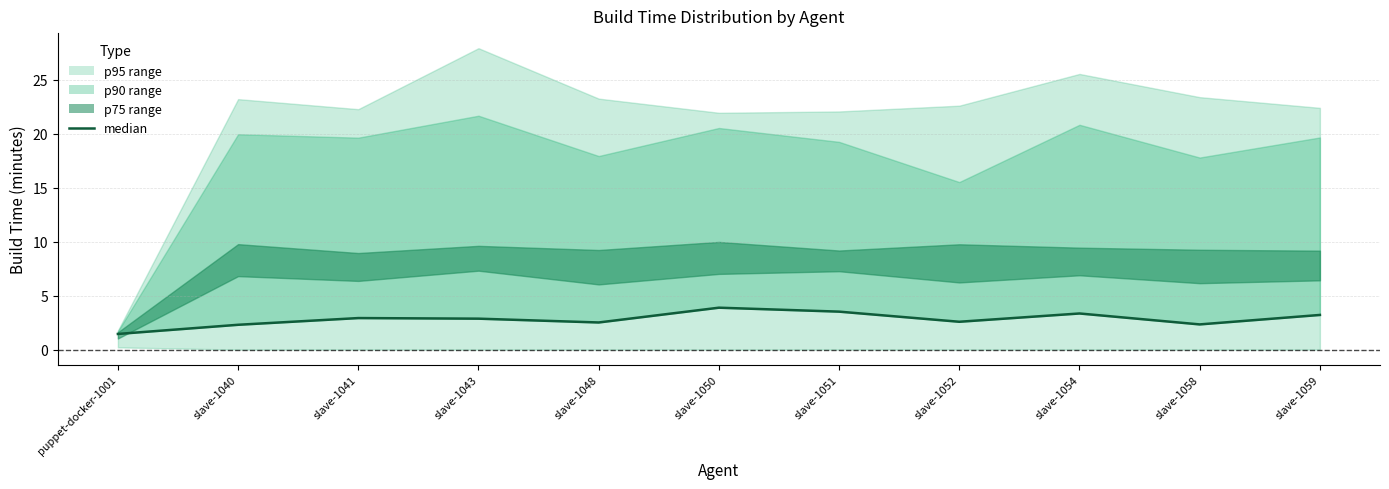

What is the value of the 9th point from the left?

3.4